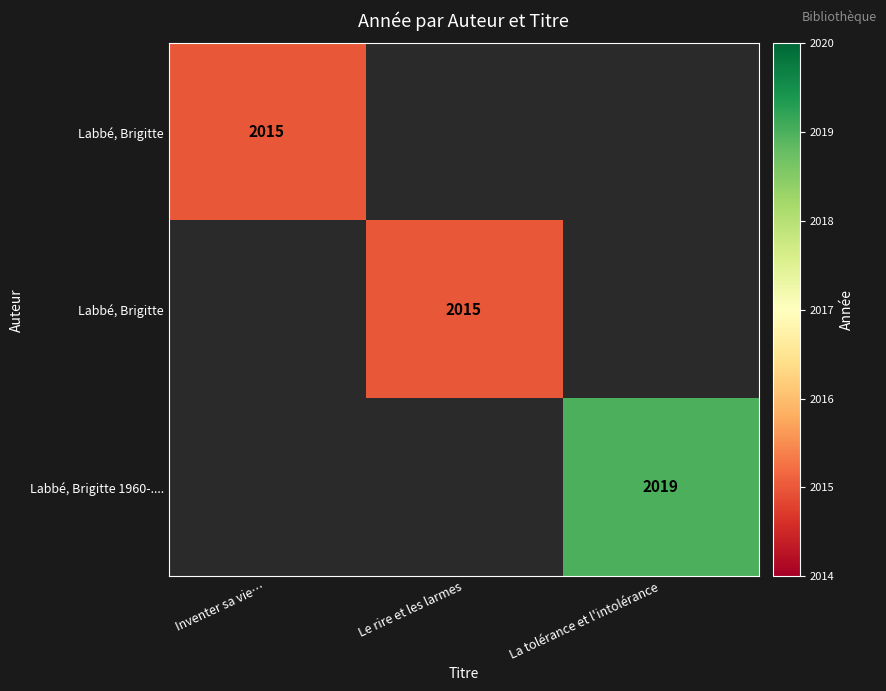

At how many categories does at least one series exceed 2016?

1